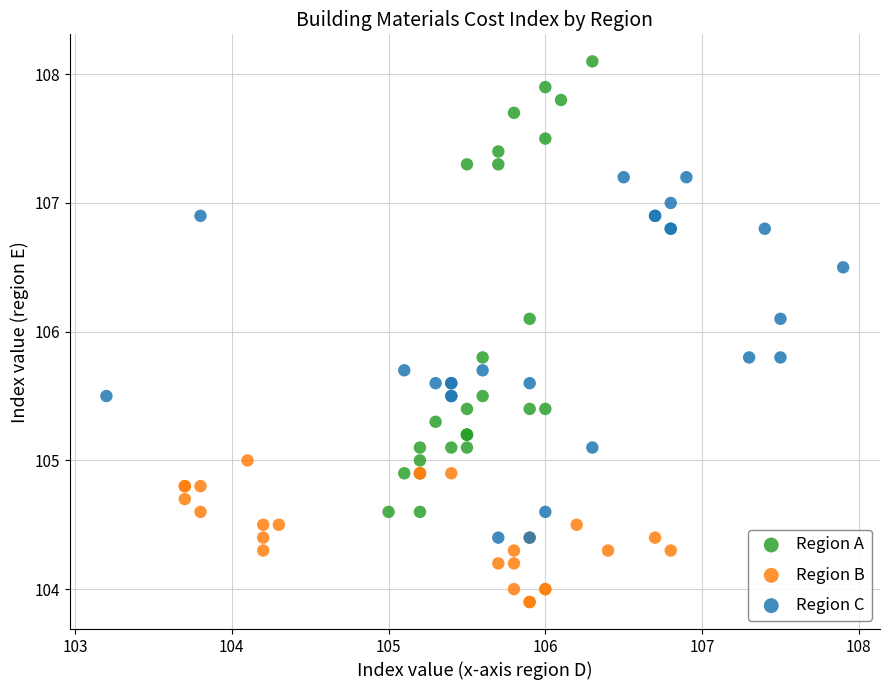

Which series reaches the maximum Y coordinate?

Region A